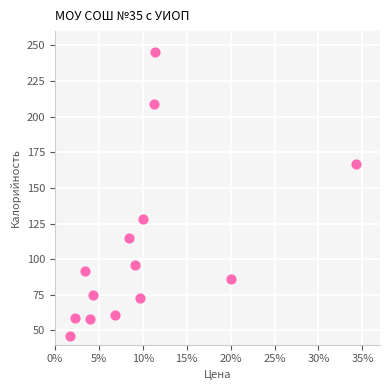

What Y value in the scatter plot is closest to 145?

128